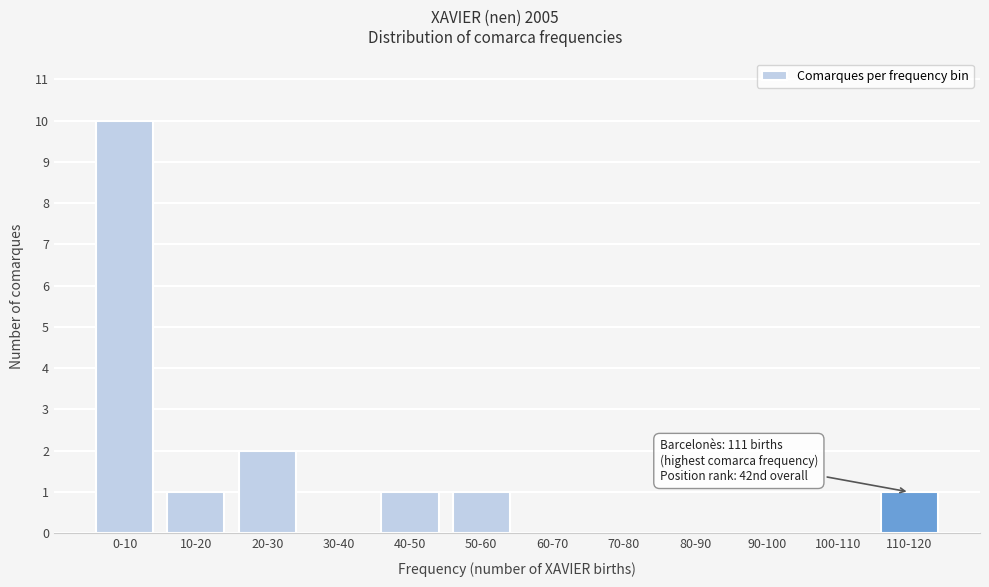

Reading left to right, what are all the values shown in this chart?

0-10=10	10-20=1	20-30=2	30-40=0	40-50=1	50-60=1	60-70=0	70-80=0	80-90=0	90-100=0	100-110=0	110-120=1